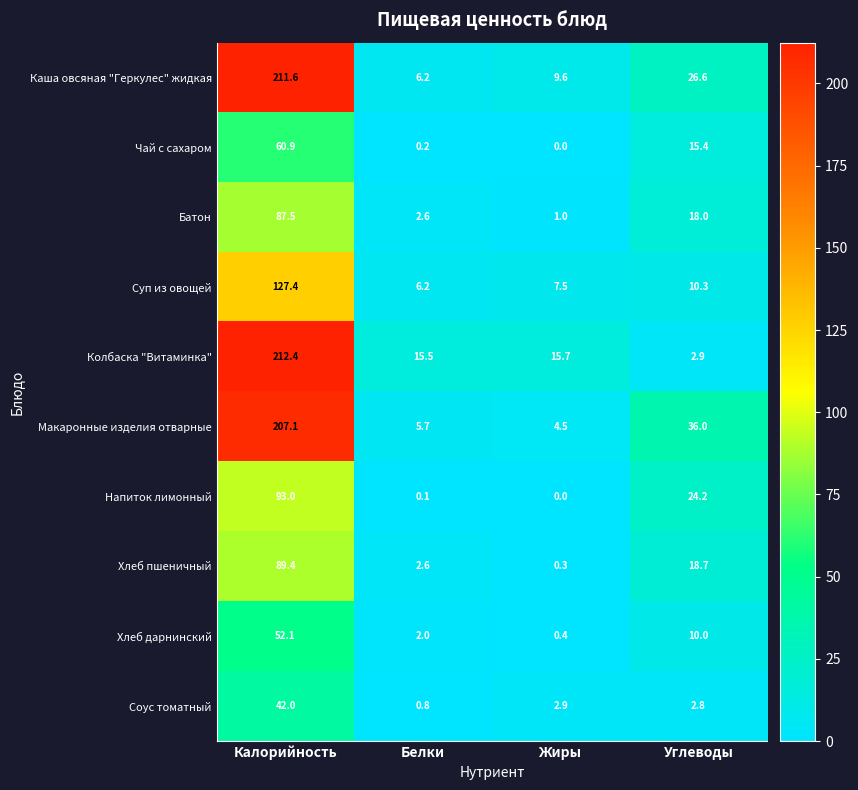

The Колбаска "Витаминка" series shows 26.2 at Белки. True or false?

False